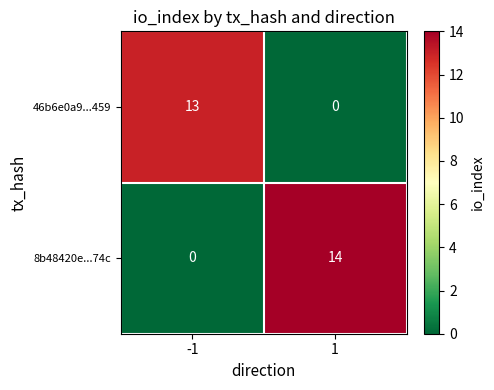

At which category is the sum across all series the highest?

1